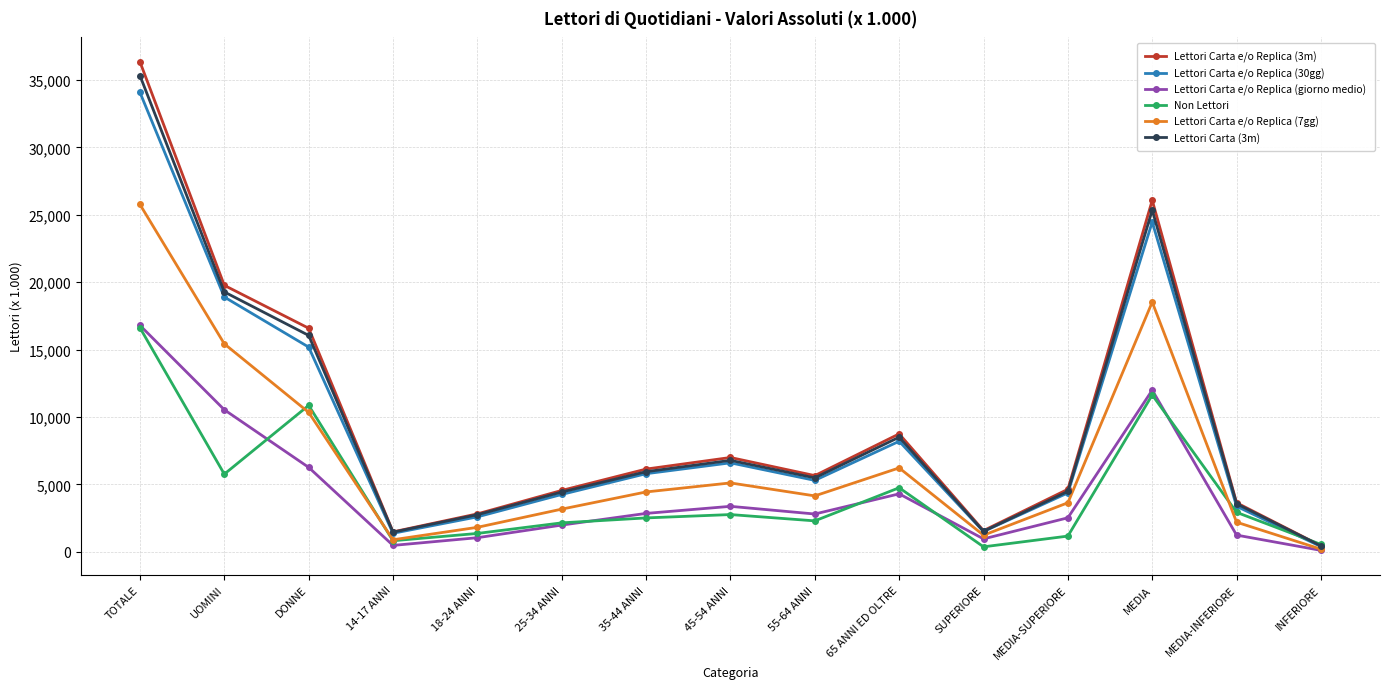

What is the total value across all series at 25-34 ANNI?

20514